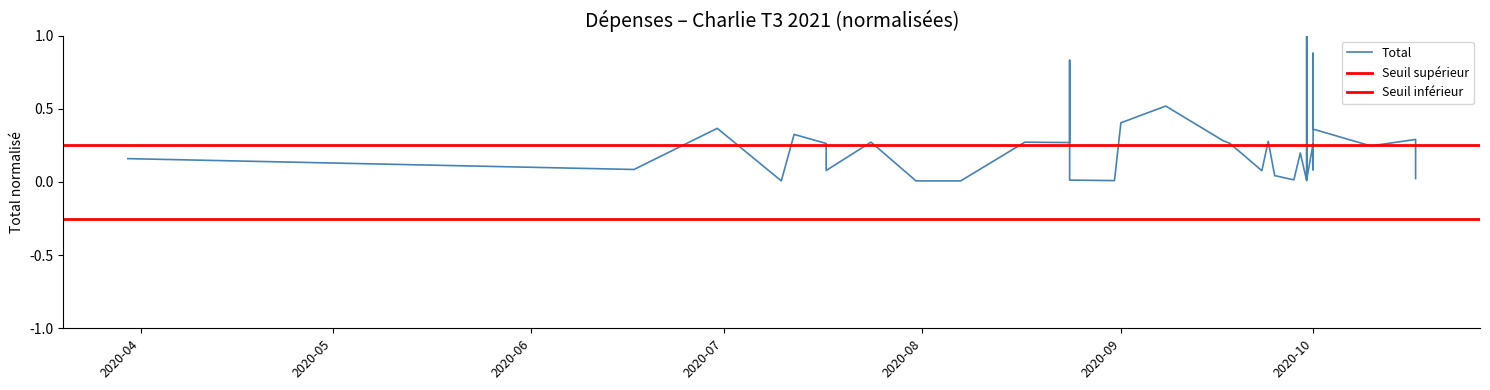

List the labels in order of value, largest first.

2020/09/30, 2020/10/01, 2020/08/24, 2020/09/08, 2020/09/01, 2020/06/30, 2020/10/01, 2020/07/12, 2020/07/12, 2020/10/17, 2020/09/17, 2020/09/24, 2020/07/24, 2020/08/17, 2020/08/24, 2020/09/18, 2020/07/17, 2020/09/30, 2020/10/01, 2020/10/01, 2020/10/10, 2020/09/29, 2020/03/30, 2020/06/17, 2020/10/01, 2020/07/17, 2020/09/23, 2020/09/30, 2020/09/25, 2020/10/17, 2020/09/30, 2020/09/28, 2020/08/24, 2020/08/31, 2020/07/31, 2020/09/30, 2020/07/31, 2020/08/07, 2020/07/10